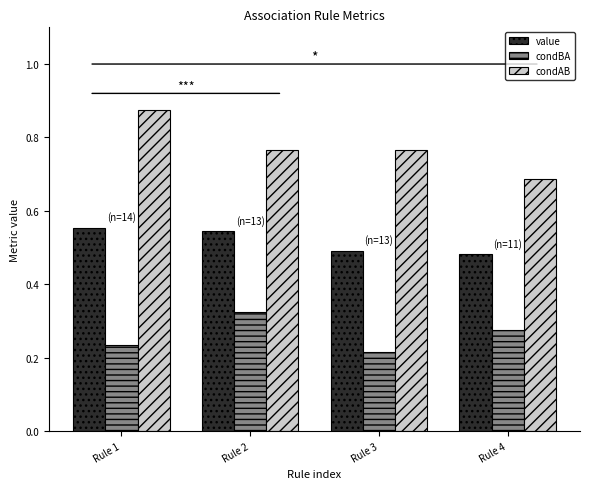

What is the sum of all condAB values?

3.1